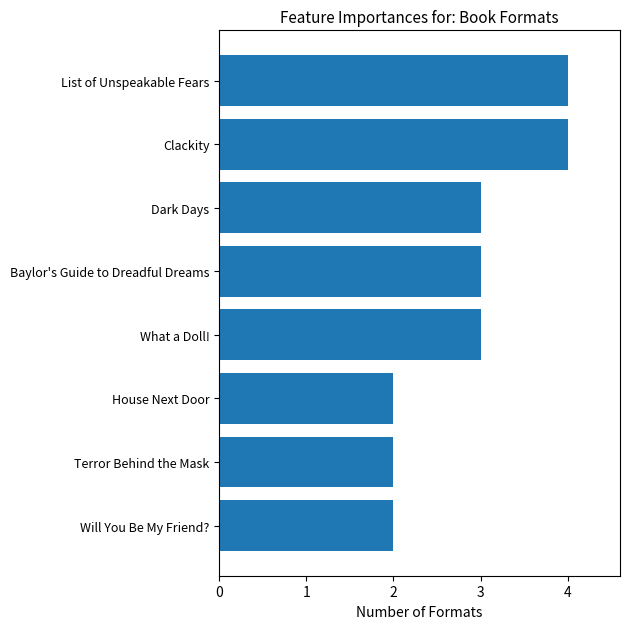

How many series are shown in this chart?

1